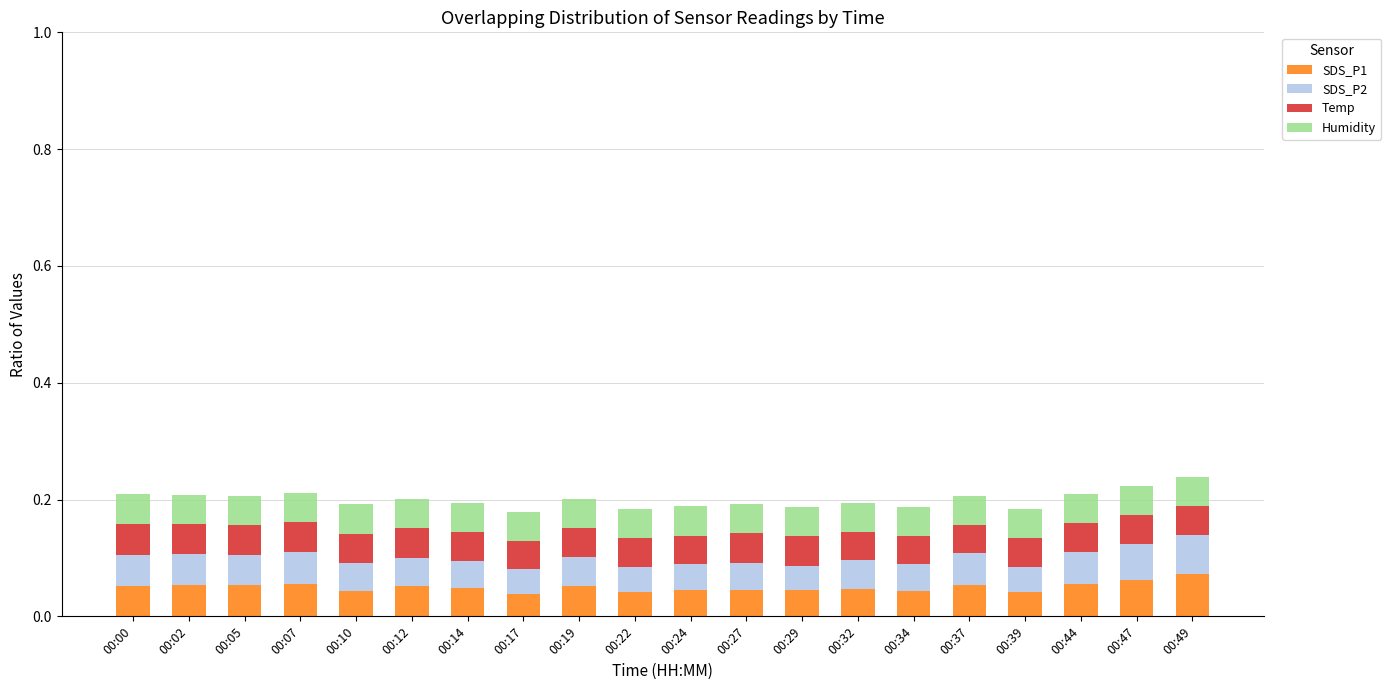

Is it true that SDS_P1 equals 0.1 at 00:29?

False